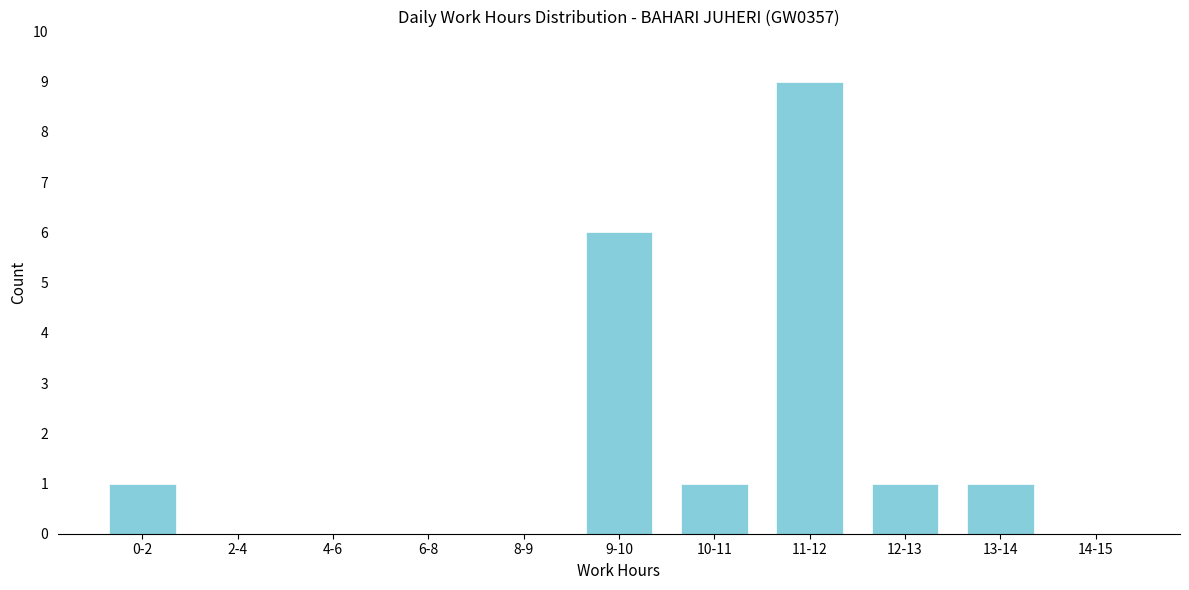

Reading left to right, transcribe all the data shown in this chart.

0-2=1	2-4=0	4-6=0	6-8=0	8-9=0	9-10=6	10-11=1	11-12=9	12-13=1	13-14=1	14-15=0